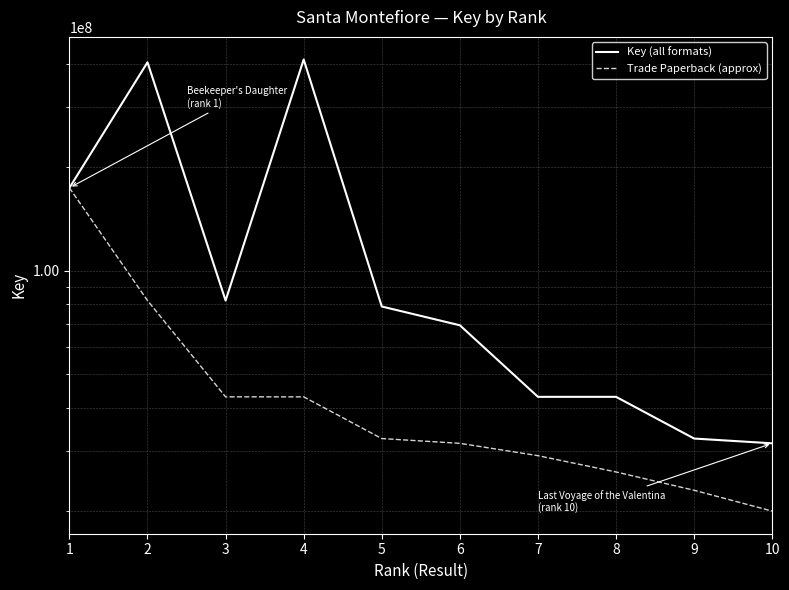

Which series changed the most between 2 and 6?

Key (all formats)